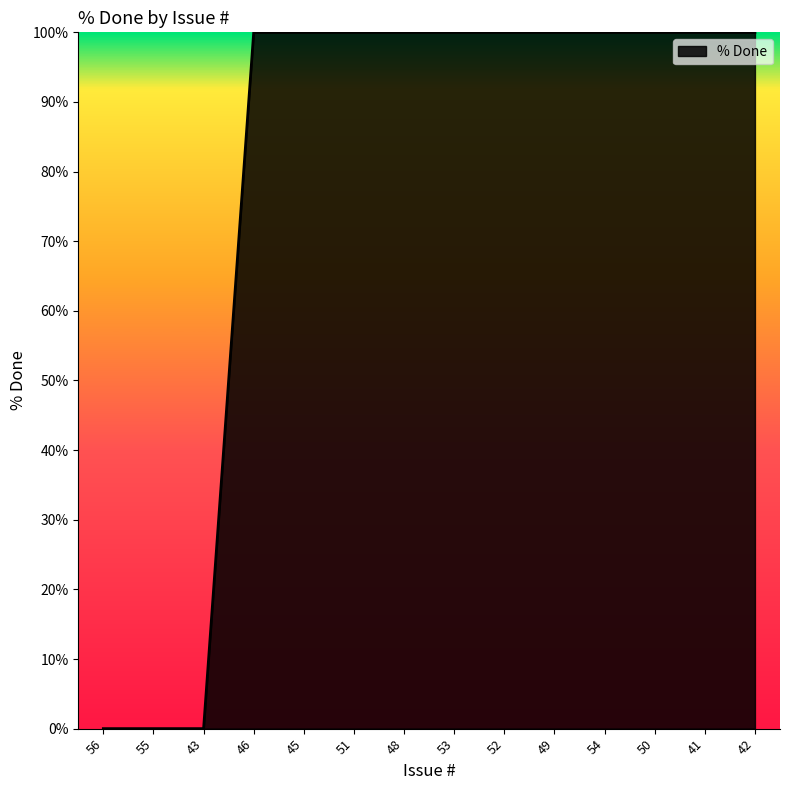

What is the sum of the values at 46 and 41?

200